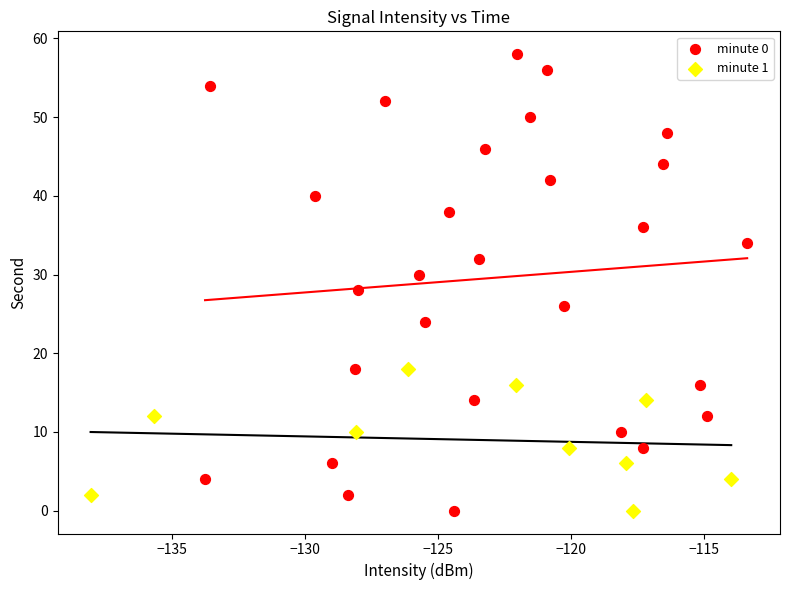

Which series reaches the maximum Y coordinate?

minute 0